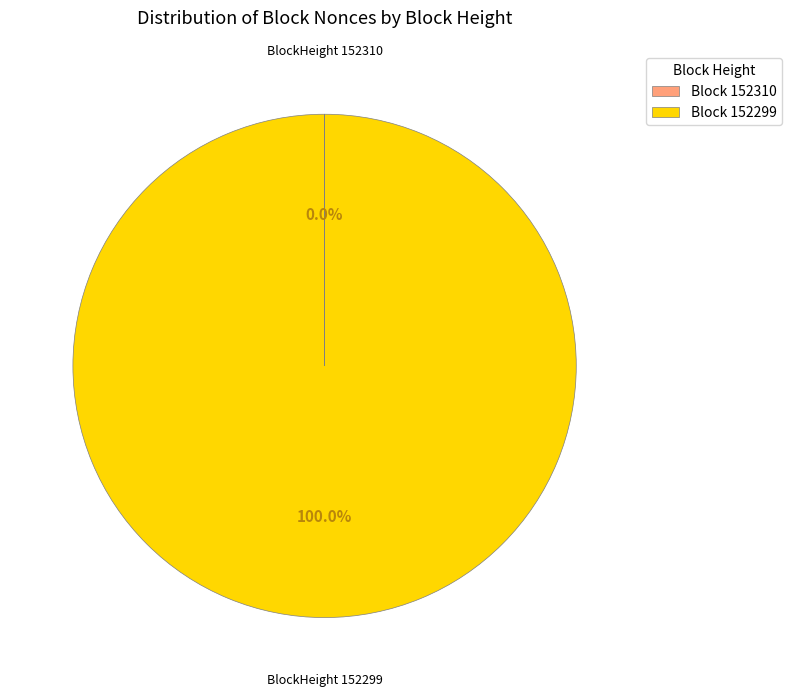

Which slice is the largest?

Block 152299